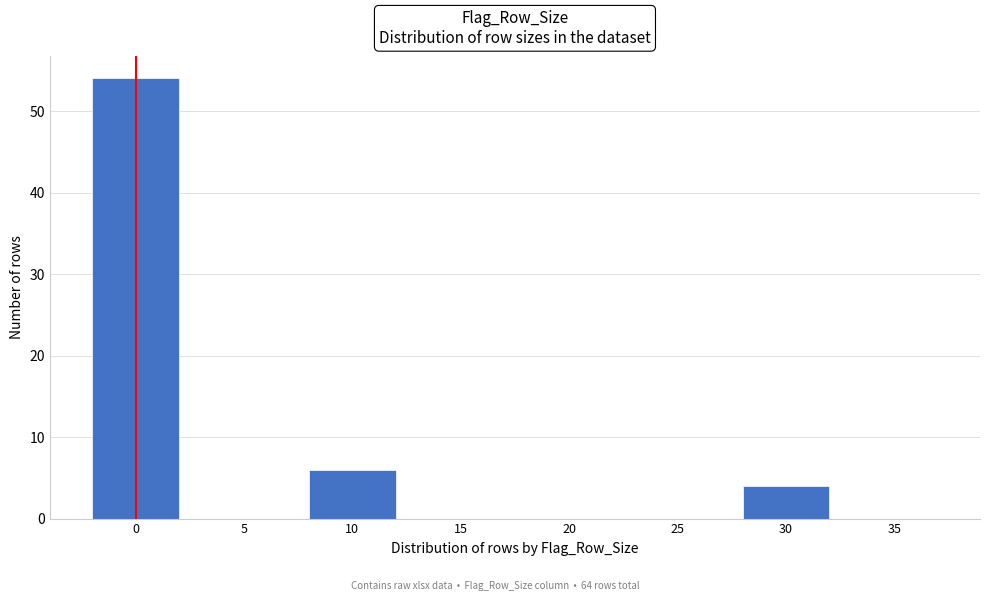

Reading left to right, what are all the values shown in this chart?

0=54	5=0	10=6	15=0	20=0	25=0	30=4	35=0